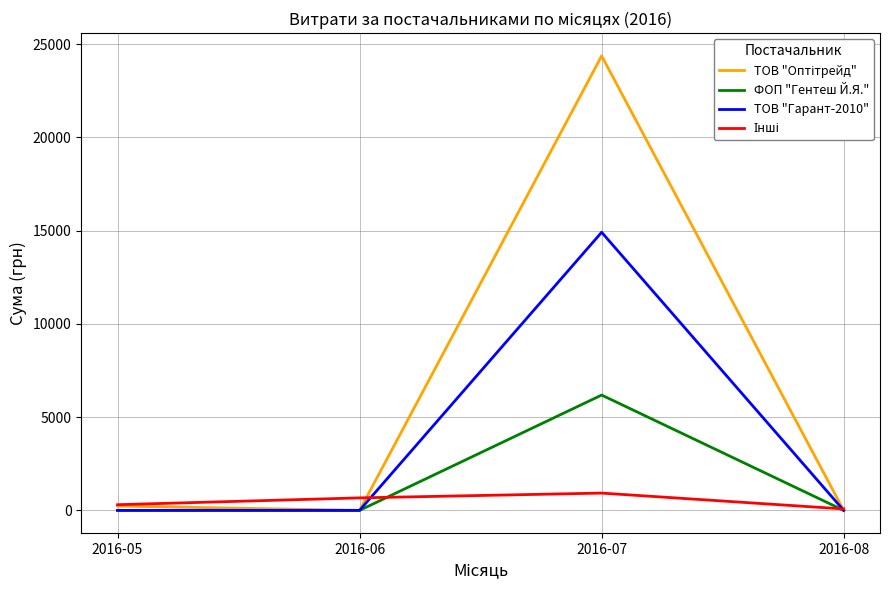

What is the maximum value shown in the chart?

24369